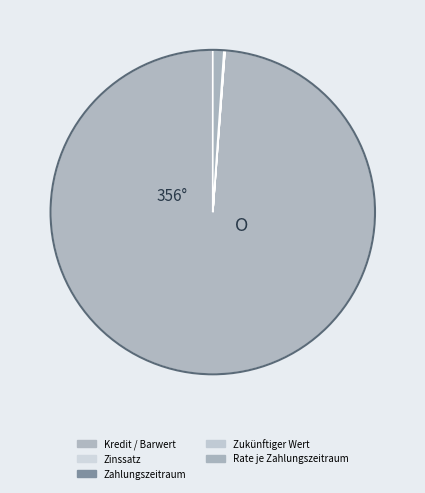

Count the number of slices in the pie.

5